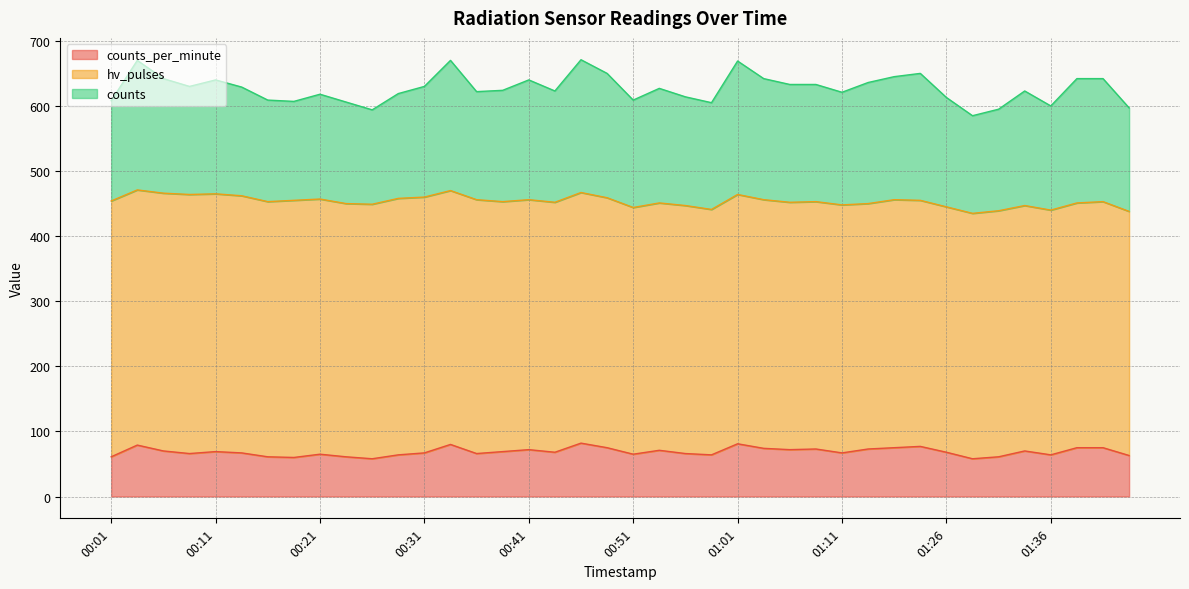

At which category is the sum across all series the highest?

00:46